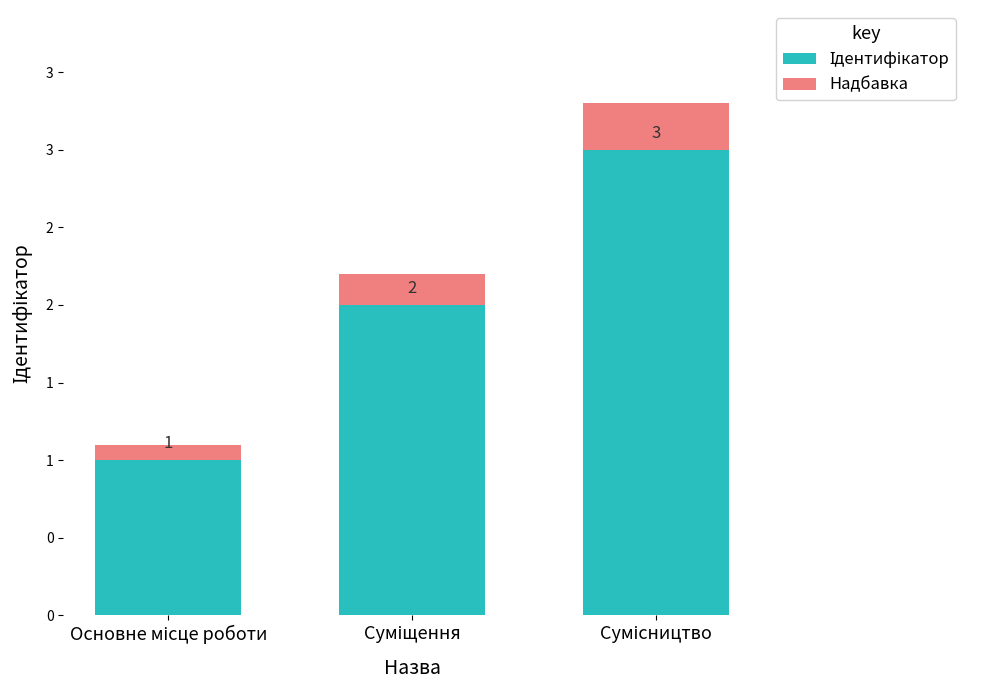

Are the bars grouped side by side (vs. stacked)?

No